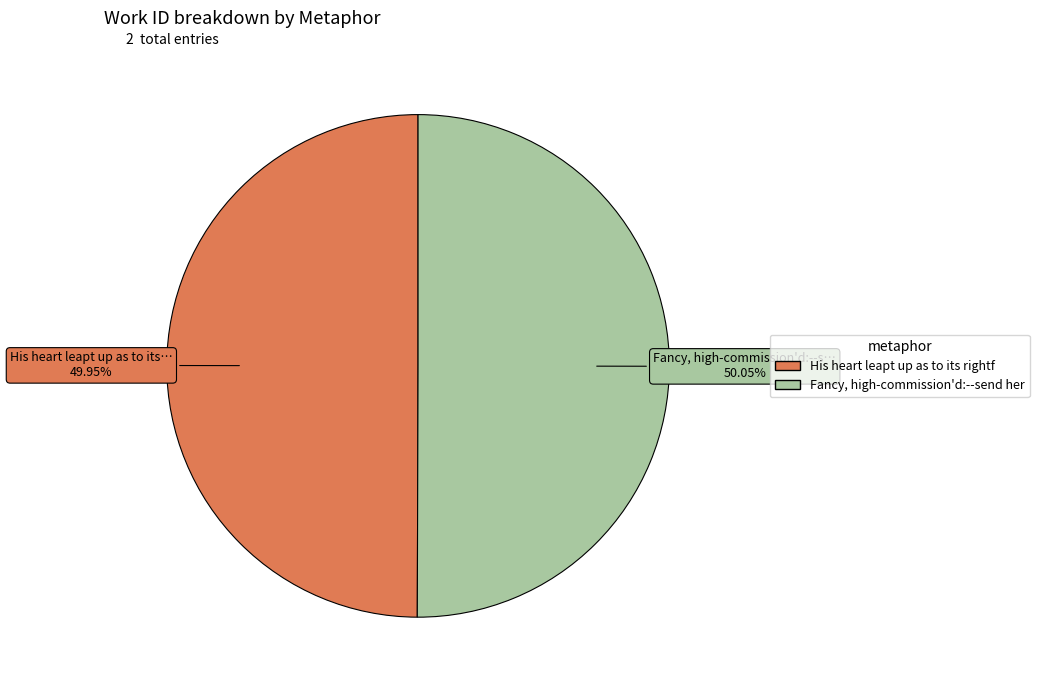

Is there a majority slice in this chart?

Yes